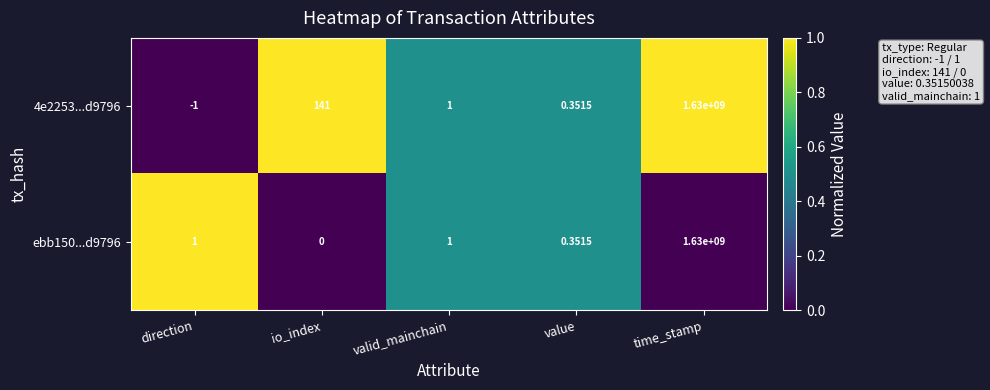

List the series in order of their overall mean, highest first.

4e2253...d9796, ebb150...d9796